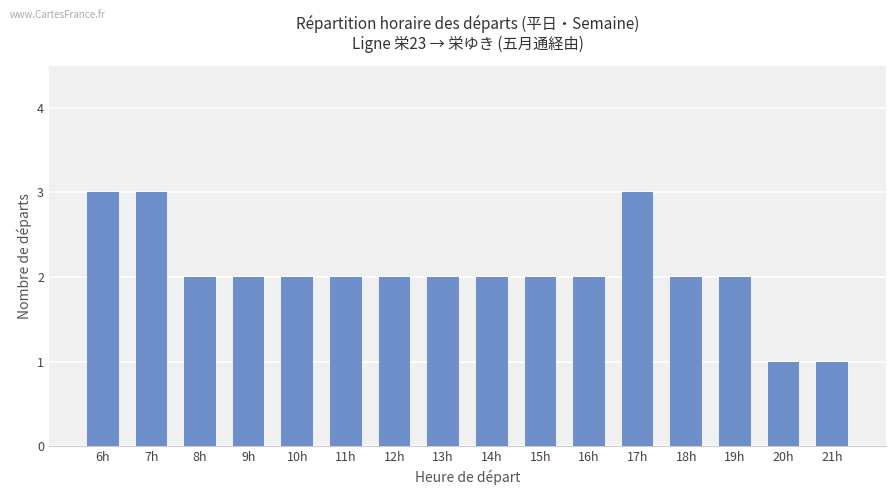

What is the label of the 16th bar from the left?

21h